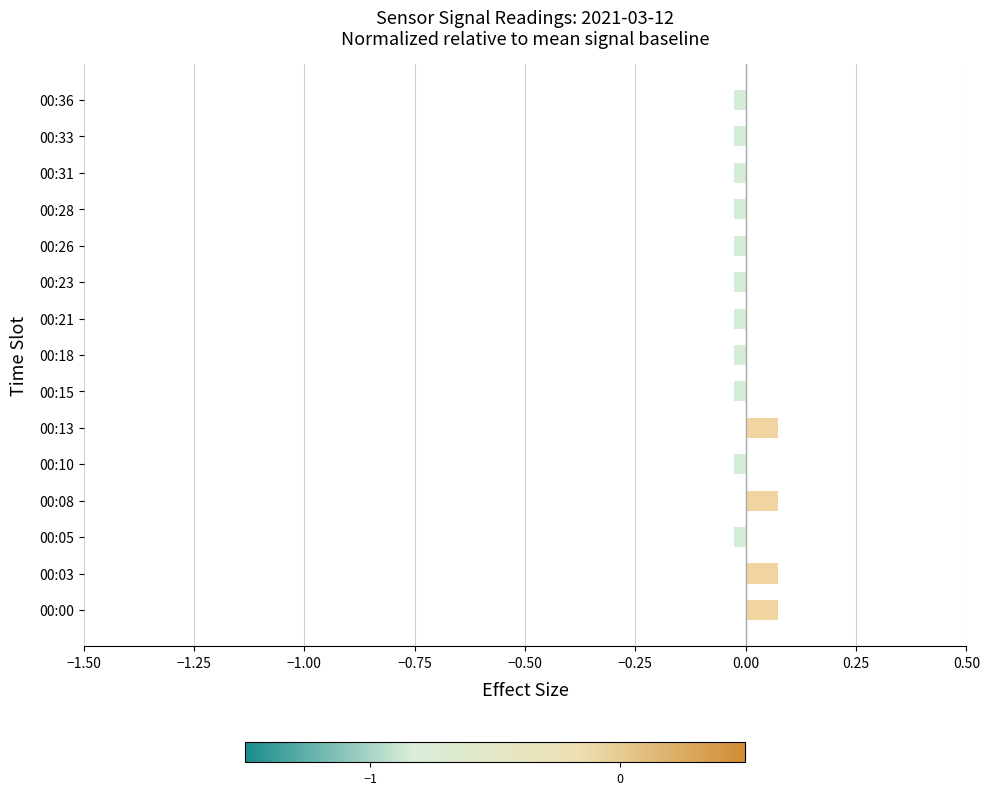

Count the values in the range 0 to 1.

4